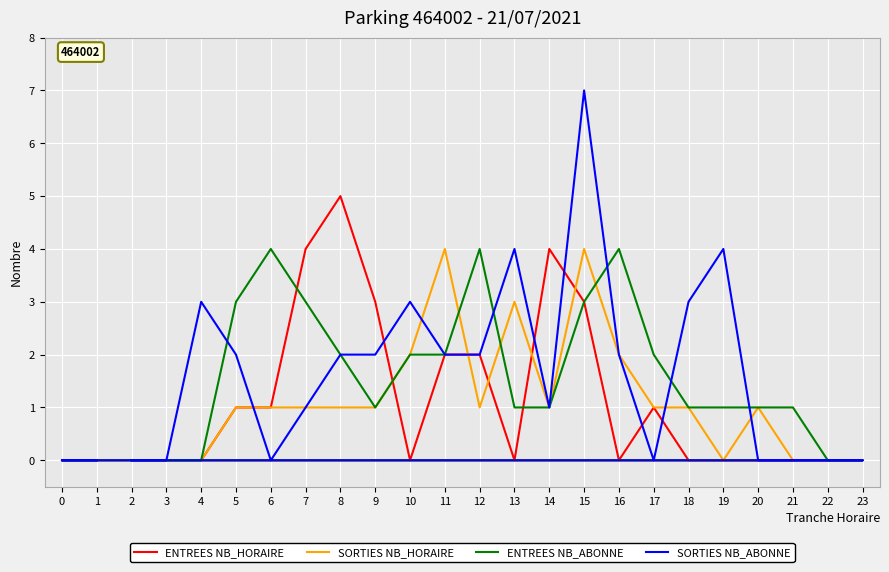

How many data points in ENTREES NB_HORAIRE are above 0?

10